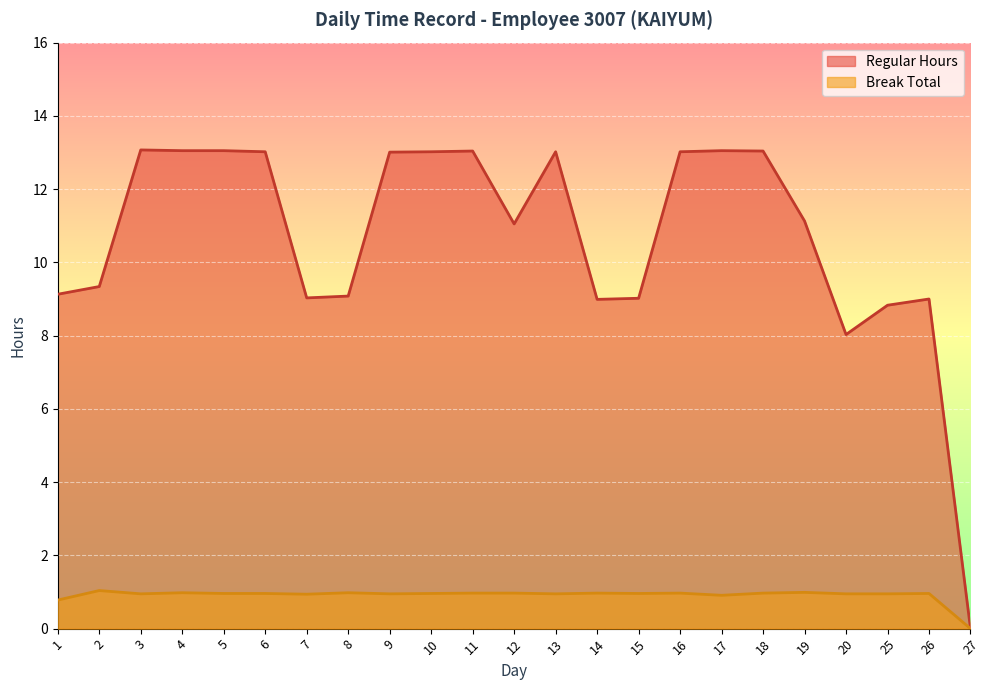

At how many categories does at least one series exceed 3?

22